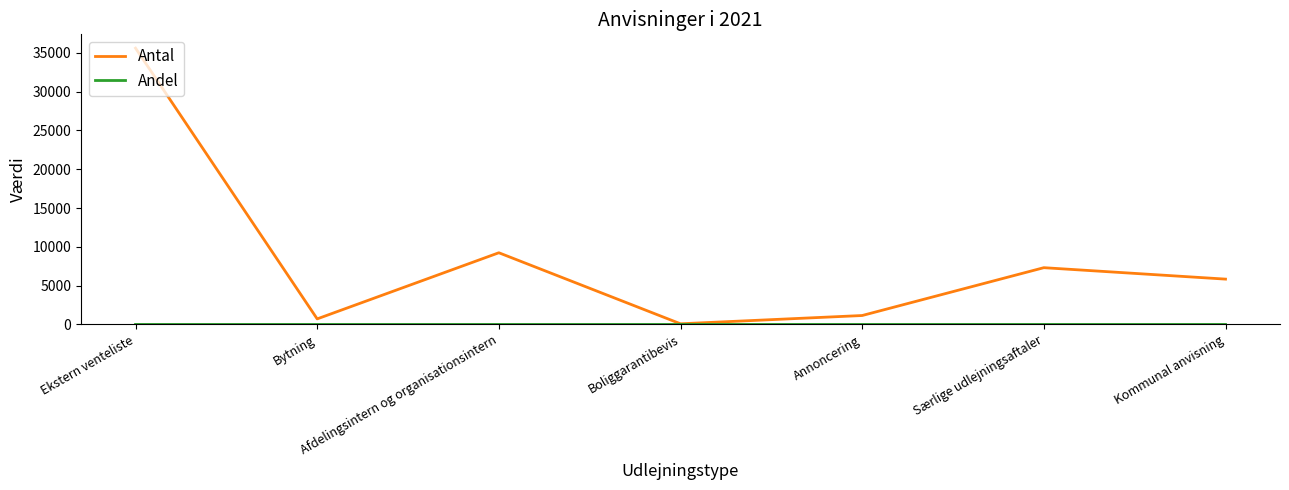

True or false: Antal has a value of 7318.0 at Særlige udlejningsaftaler.

True